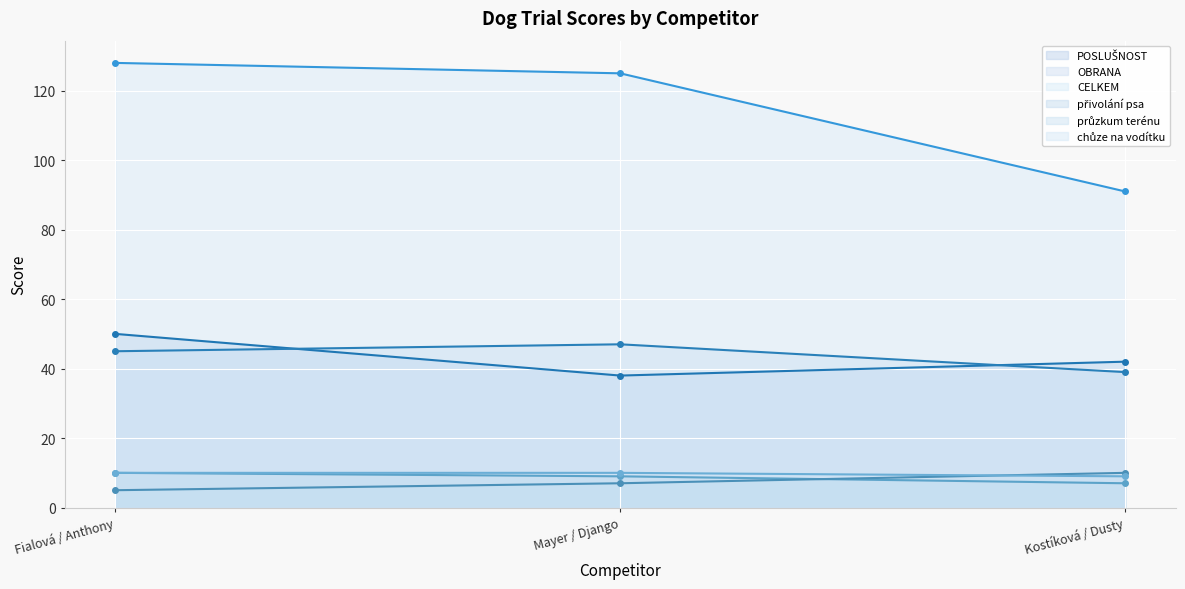

At Kostíková / Dusty, list the series in order from largest to smallest.

CELKEM, POSLUŠNOST, OBRANA, průzkum terénu, chůze na vodítku, přivolání psa